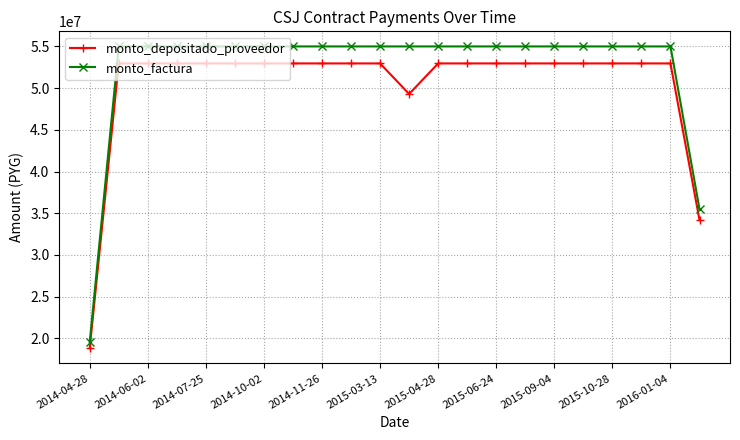

At how many categories does at least one series exceed 42297956?

20